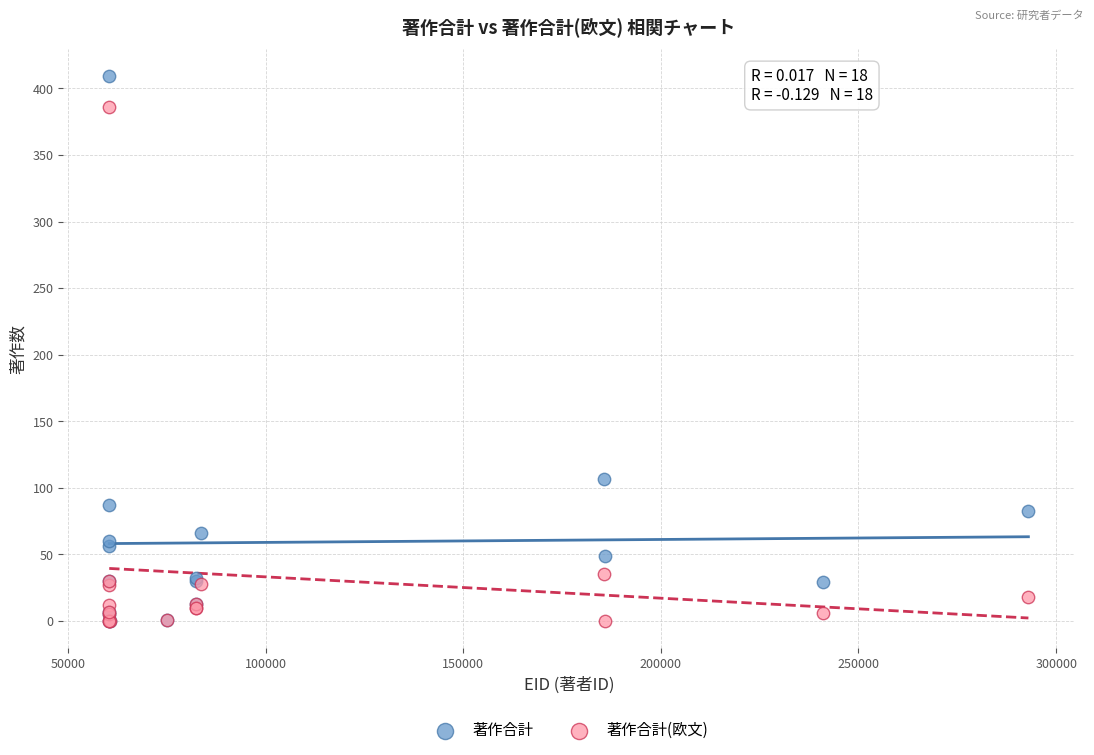

Which series has the largest Y range (max minus min)?

著作合計